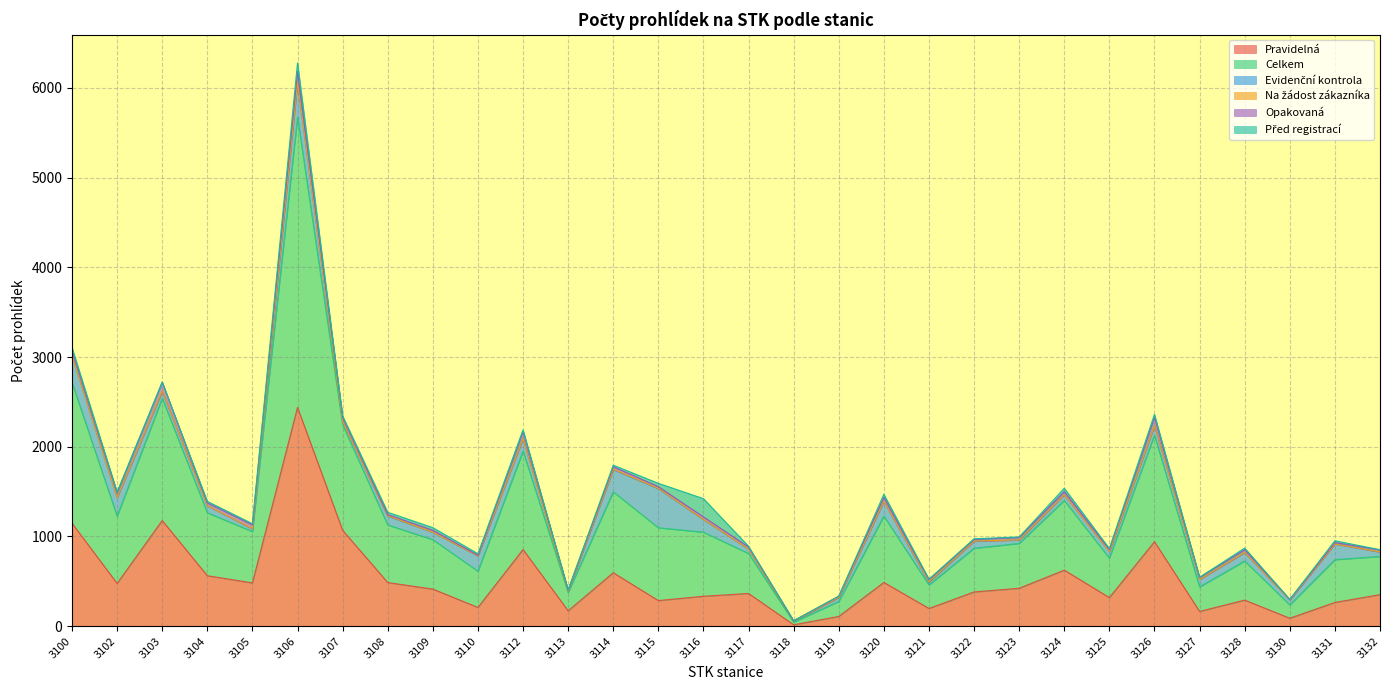

List the labels in order of Pravidelná value, largest first.

3106, 3103, 3100, 3107, 3126, 3112, 3124, 3114, 3104, 3120, 3108, 3105, 3102, 3123, 3109, 3122, 3117, 3132, 3116, 3125, 3128, 3115, 3131, 3110, 3121, 3113, 3127, 3119, 3130, 3118